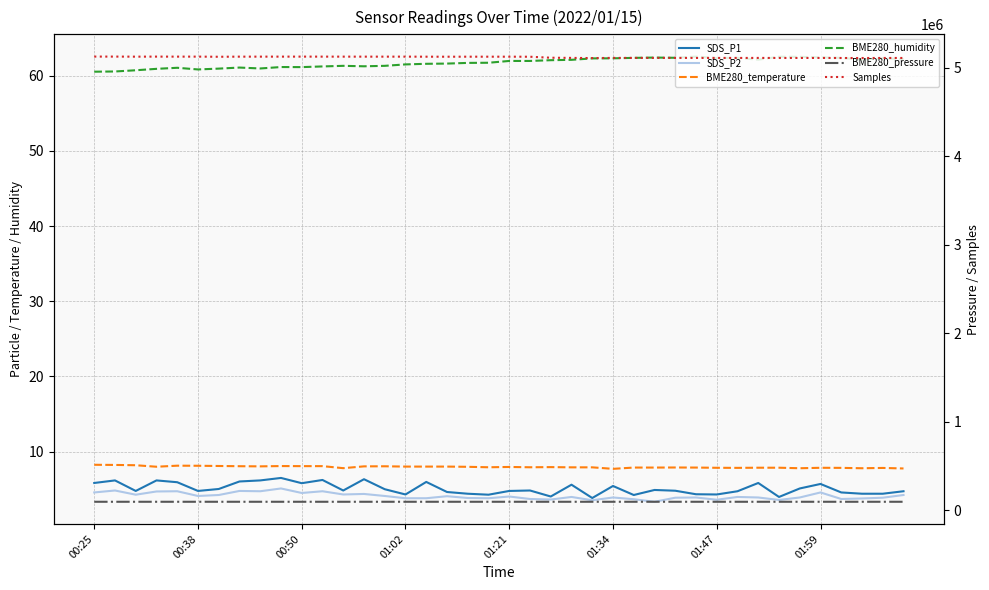

How many interior local valleys does the BME280_humidity series have?

8